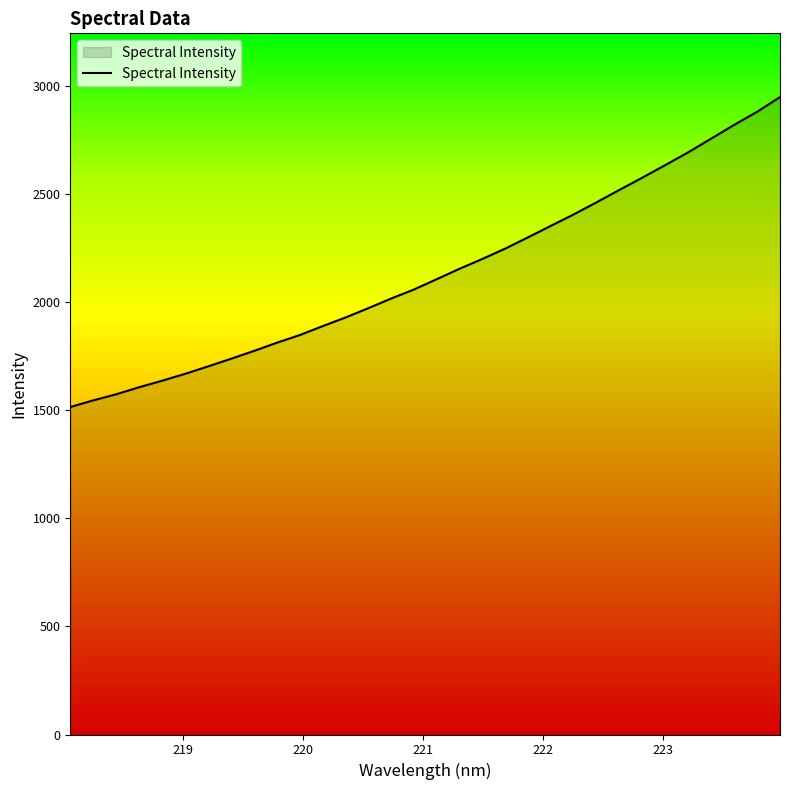

What is the difference between the maximum and minimum values?

1433.2